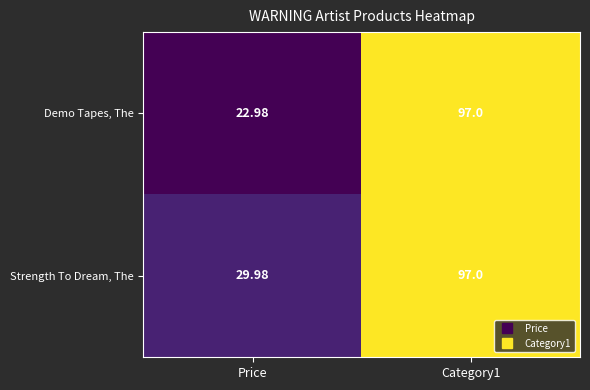

Which label corresponds to the smallest value in the chart?

Price